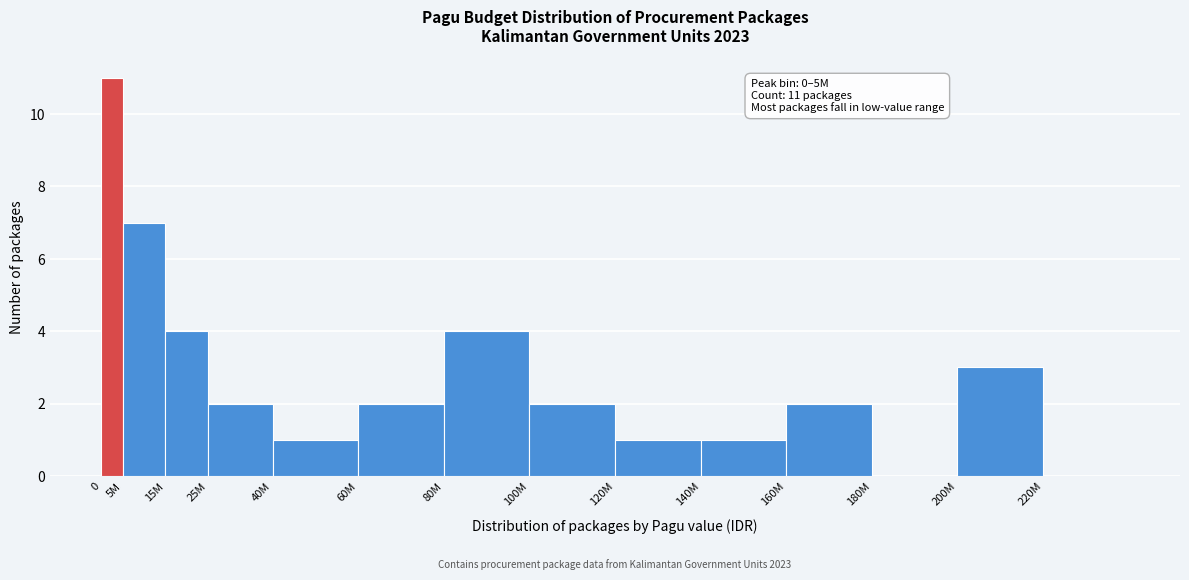

Reading left to right, list all the values displayed in this chart.

0=11	5M=7	15M=4	25M=2	40M=1	60M=2	80M=4	100M=2	120M=1	140M=1	160M=2	180M=0	200M=3	220M=0